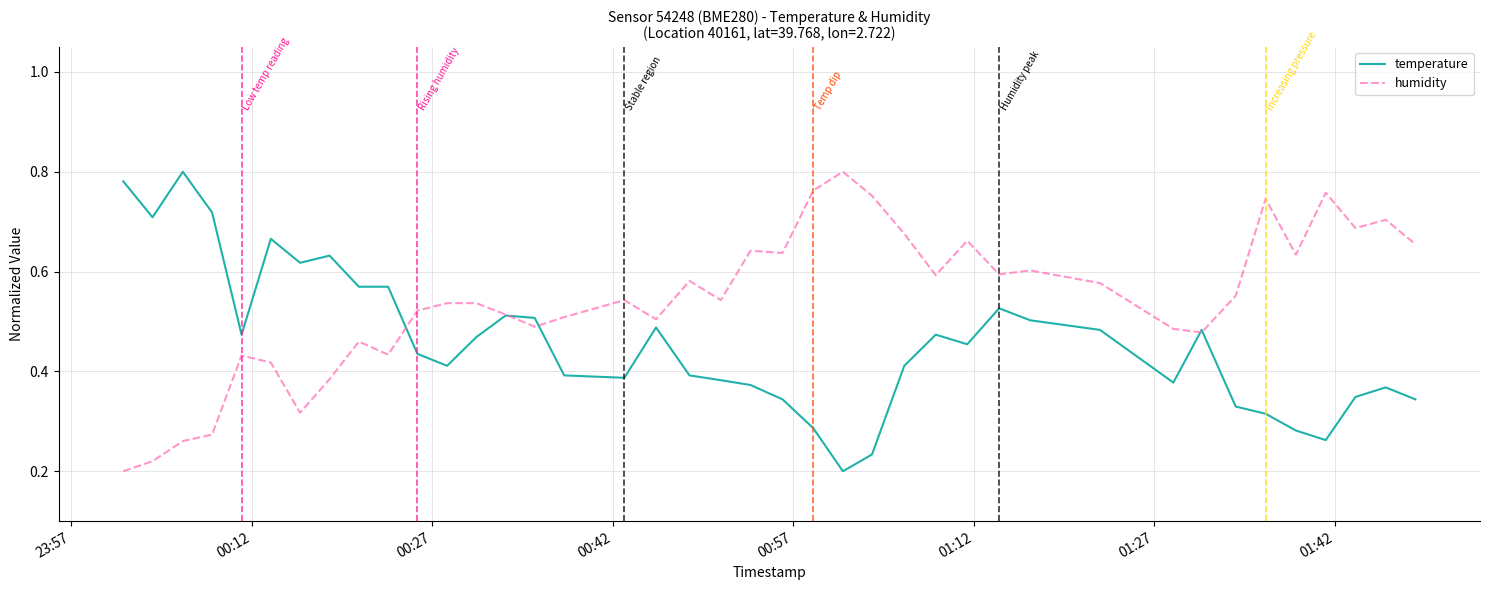

Which series has the largest total across all categories?

humidity